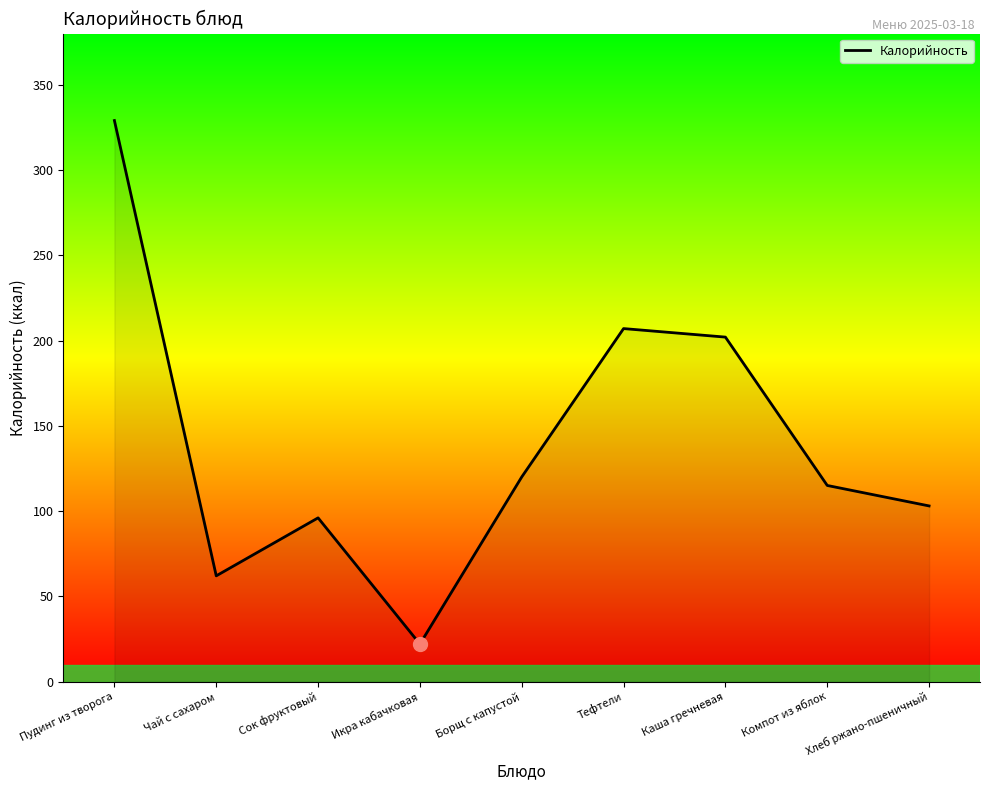

What is the minimum value shown in the chart?

22